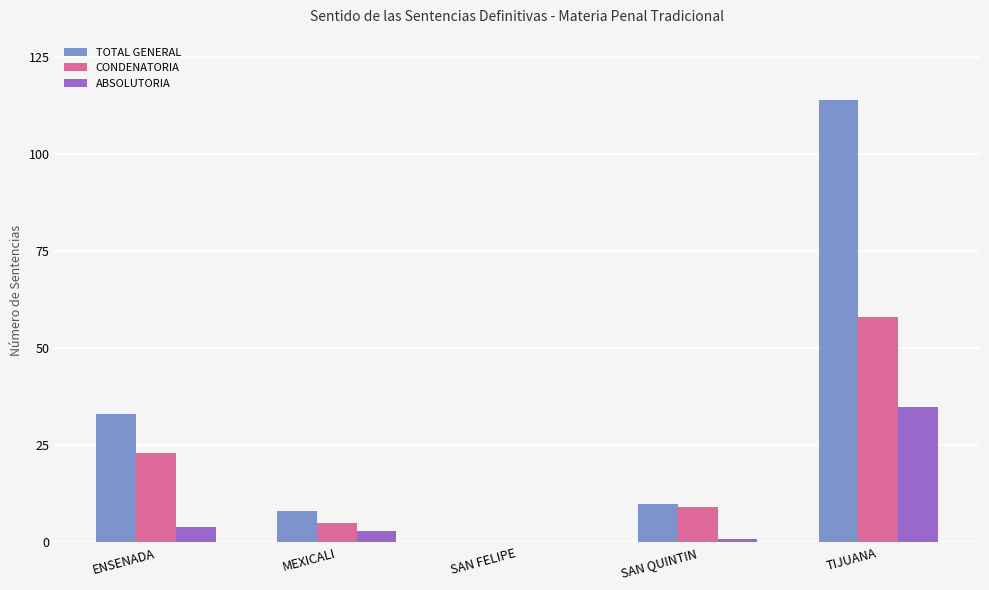

Is it true that TOTAL GENERAL equals 198 at TIJUANA?

False